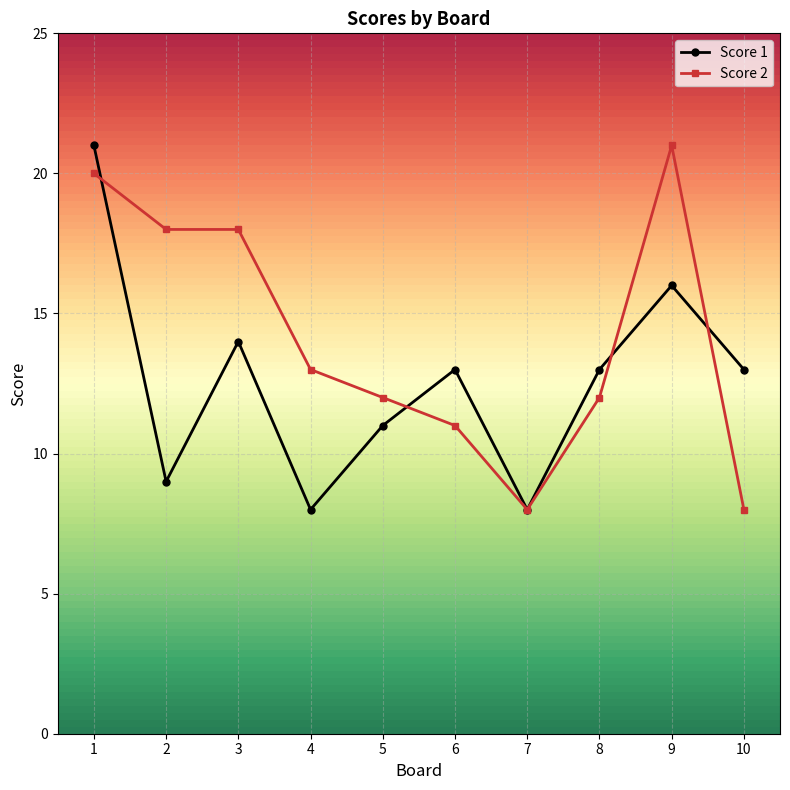

List the series in order of their overall mean, lowest first.

Score 1, Score 2